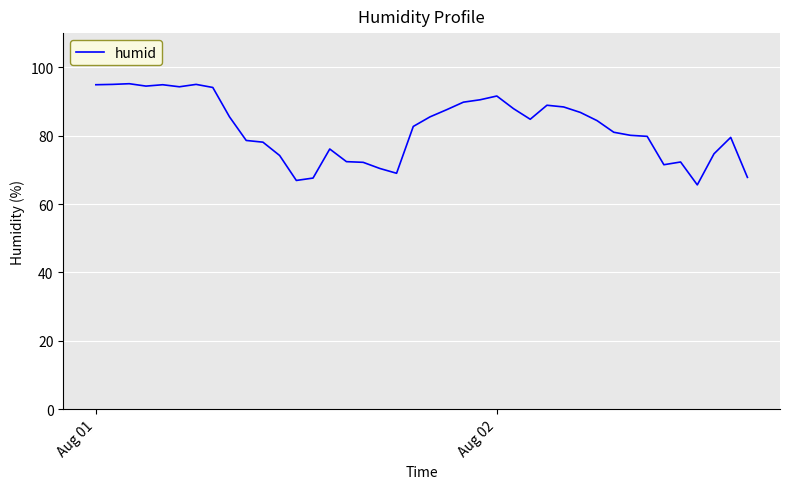

What is the difference between the maximum and minimum values?

29.6